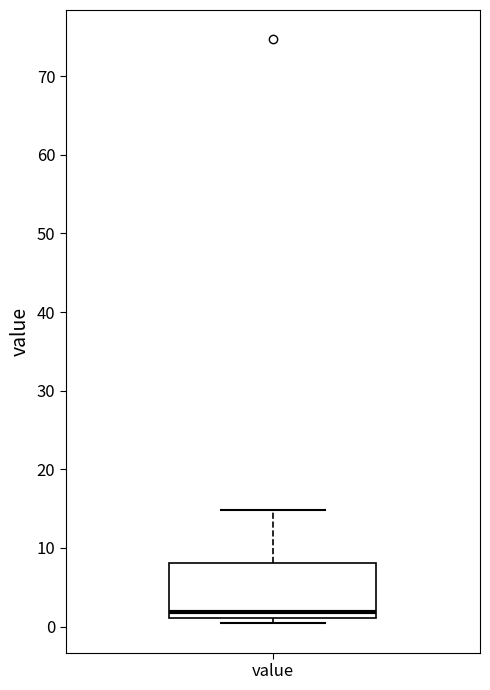

Transcribe this box plot: give where the median line is, the range the box spans, and where the two whiskers end, as read against the y-axis. The values are not printed on the chart, so give them approximately, as read against the axis.

median 2, box 1 to 8, whiskers 0 to 15